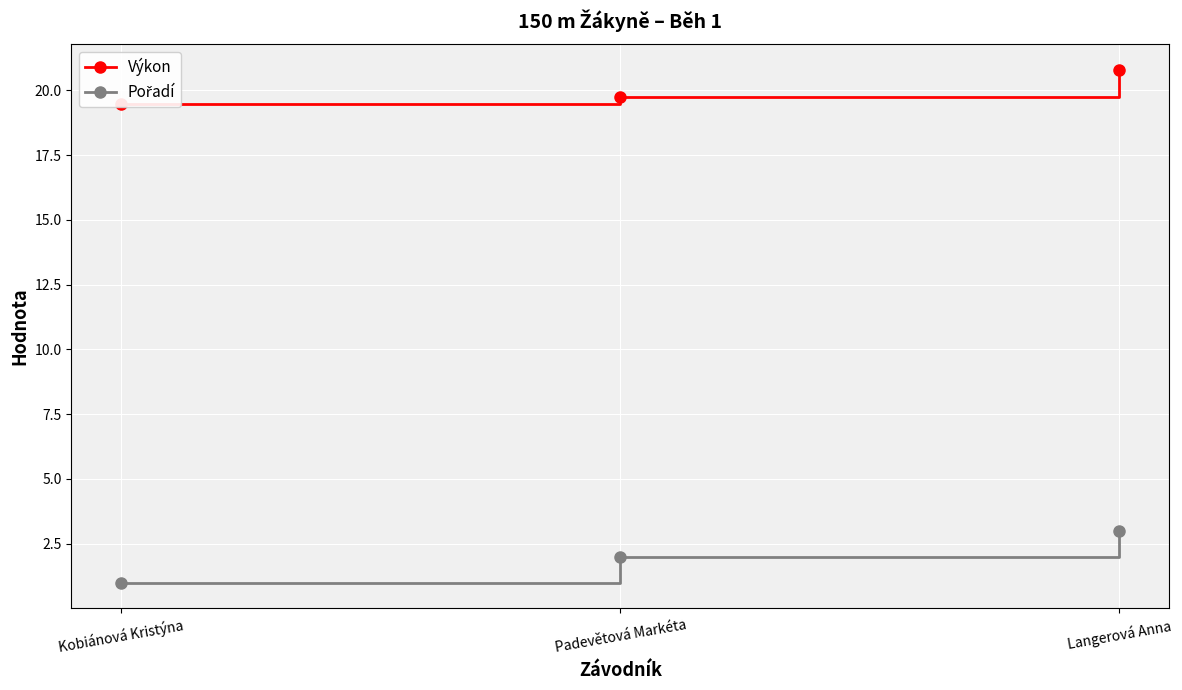

What is the sum of the Výkon values at Kobiánová Kristýna and Langerová Anna?

40.2